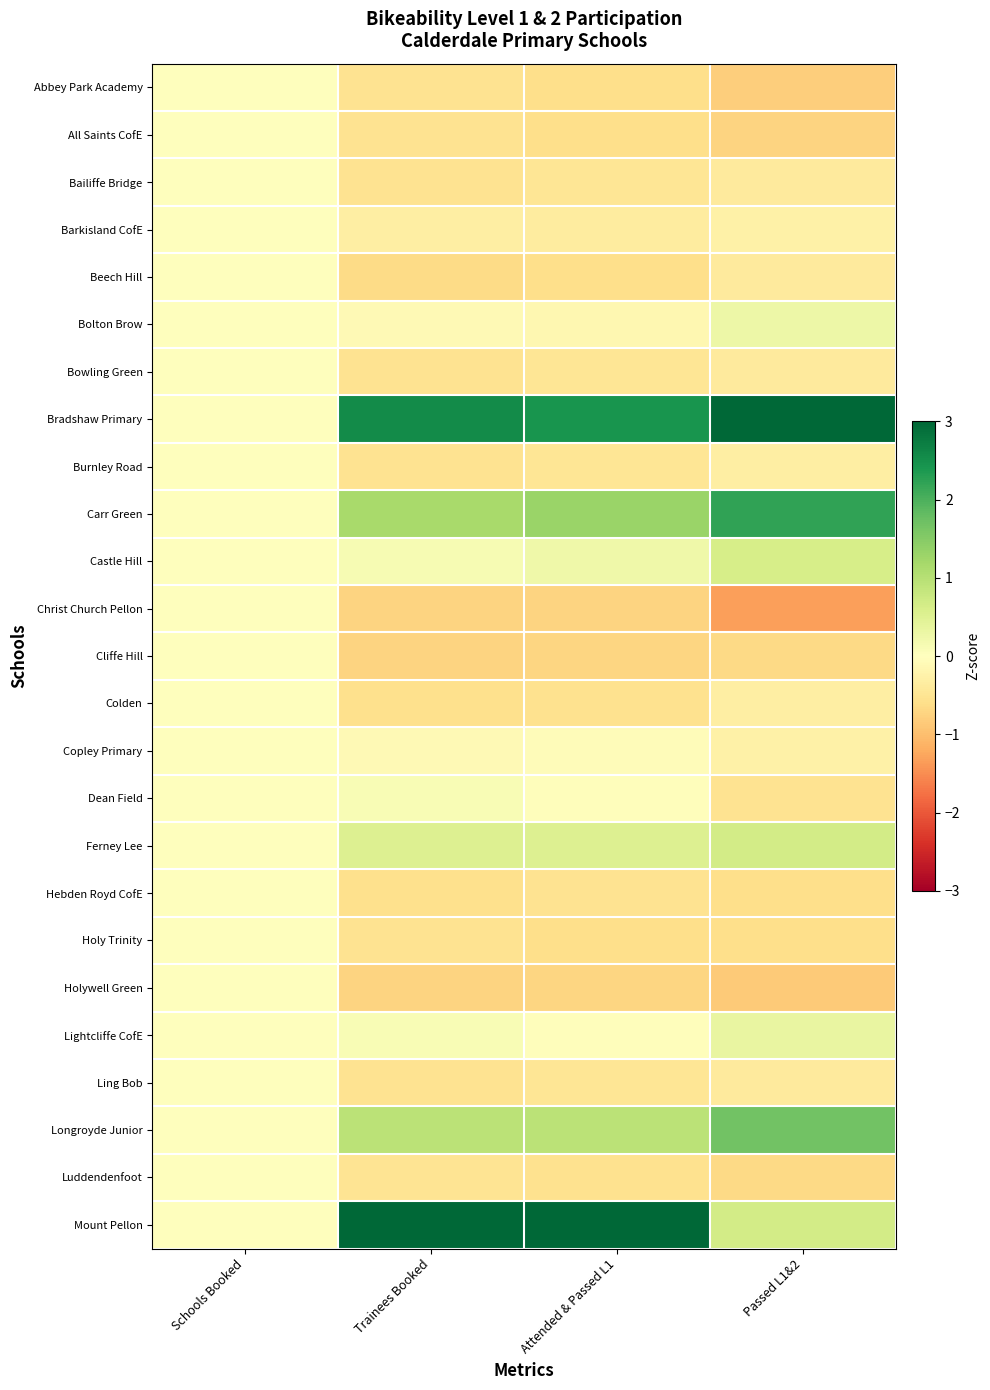

Reading right to left, extract all data points from this chart.

Abbey Park Academy: Passed L1&2=-0.8	Attended & Passed L1=-0.6	Trainees Booked=-0.5	Schools Booked=0.0
All Saints CofE: Passed L1&2=-0.7	Attended & Passed L1=-0.6	Trainees Booked=-0.5	Schools Booked=0.0
Bailiffe Bridge: Passed L1&2=-0.4	Attended & Passed L1=-0.5	Trainees Booked=-0.5	Schools Booked=0.0
Barkisland CofE: Passed L1&2=-0.3	Attended & Passed L1=-0.4	Trainees Booked=-0.3	Schools Booked=0.0
Beech Hill: Passed L1&2=-0.4	Attended & Passed L1=-0.6	Trainees Booked=-0.6	Schools Booked=0.0
Bolton Brow: Passed L1&2=0.3	Attended & Passed L1=-0.1	Trainees Booked=-0.1	Schools Booked=0.0
Bowling Green: Passed L1&2=-0.4	Attended & Passed L1=-0.5	Trainees Booked=-0.5	Schools Booked=0.0
Bradshaw Primary: Passed L1&2=3.0	Attended & Passed L1=2.4	Trainees Booked=2.5	Schools Booked=0.0
Burnley Road: Passed L1&2=-0.3	Attended & Passed L1=-0.5	Trainees Booked=-0.5	Schools Booked=0.0
Carr Green: Passed L1&2=2.2	Attended & Passed L1=1.3	Trainees Booked=1.2	Schools Booked=0.0
Castle Hill: Passed L1&2=0.6	Attended & Passed L1=0.2	Trainees Booked=0.1	Schools Booked=0.0
Christ Church Pellon: Passed L1&2=-1.3	Attended & Passed L1=-0.7	Trainees Booked=-0.7	Schools Booked=0.0
Cliffe Hill: Passed L1&2=-0.7	Attended & Passed L1=-0.7	Trainees Booked=-0.7	Schools Booked=0.0
Colden: Passed L1&2=-0.3	Attended & Passed L1=-0.6	Trainees Booked=-0.6	Schools Booked=0.0
Copley Primary: Passed L1&2=-0.3	Attended & Passed L1=-0.1	Trainees Booked=-0.1	Schools Booked=0.0
Dean Field: Passed L1&2=-0.5	Attended & Passed L1=-0.0	Trainees Booked=0.1	Schools Booked=0.0
Ferney Lee: Passed L1&2=0.7	Attended & Passed L1=0.5	Trainees Booked=0.5	Schools Booked=0.0
Hebden Royd CofE: Passed L1&2=-0.6	Attended & Passed L1=-0.5	Trainees Booked=-0.6	Schools Booked=0.0
Holy Trinity: Passed L1&2=-0.6	Attended & Passed L1=-0.6	Trainees Booked=-0.5	Schools Booked=0.0
Holywell Green: Passed L1&2=-0.9	Attended & Passed L1=-0.7	Trainees Booked=-0.7	Schools Booked=0.0
Lightcliffe CofE: Passed L1&2=0.3	Attended & Passed L1=-0.0	Trainees Booked=0.1	Schools Booked=0.0
Ling Bob: Passed L1&2=-0.4	Attended & Passed L1=-0.5	Trainees Booked=-0.5	Schools Booked=0.0
Longroyde Junior: Passed L1&2=1.7	Attended & Passed L1=1.0	Trainees Booked=1.0	Schools Booked=0.0
Luddendenfoot: Passed L1&2=-0.7	Attended & Passed L1=-0.6	Trainees Booked=-0.5	Schools Booked=0.0
Mount Pellon: Passed L1&2=0.7	Attended & Passed L1=3.3	Trainees Booked=3.3	Schools Booked=0.0